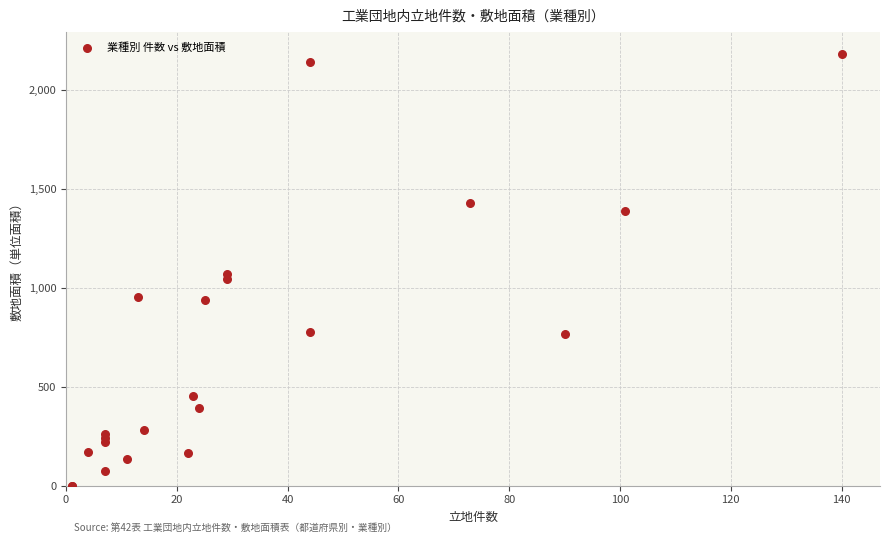

What Y value in the scatter plot is closest to 1090?

1067